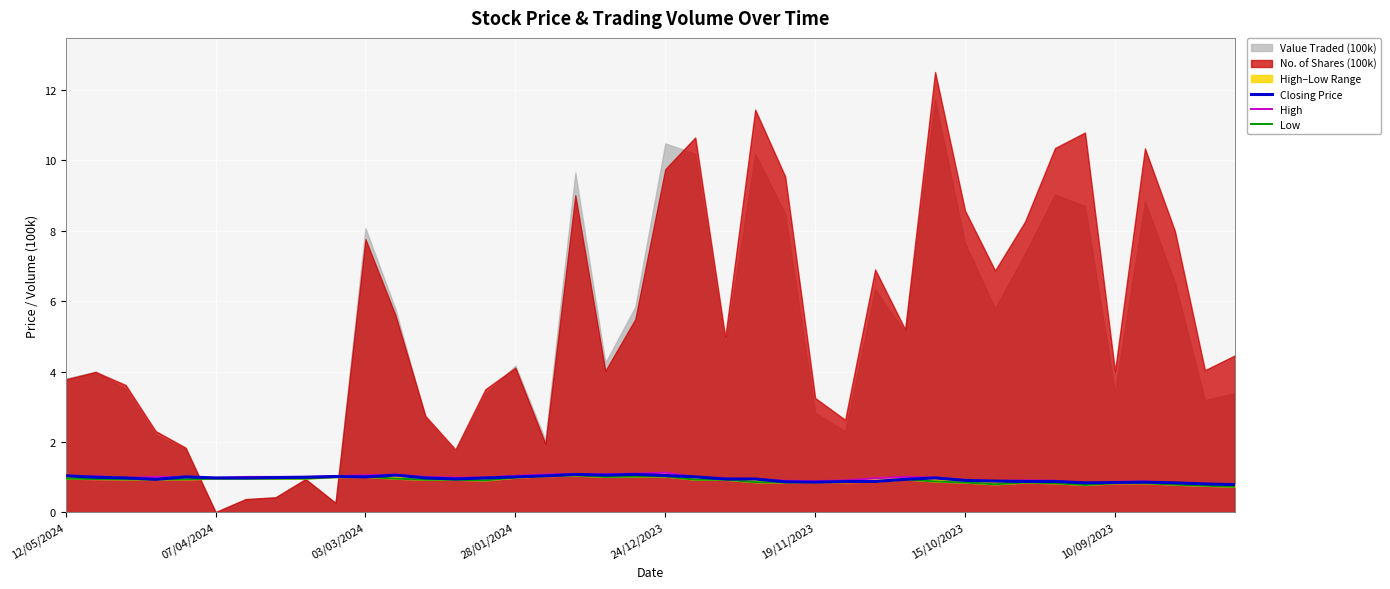

Reading right to left, extract all data points from this chart.

Closing Price: 0.8	0.8	0.8	0.9	0.8	0.8	0.9	0.9	0.9	0.9	1.0	0.9	0.9	0.9	0.9	0.9	0.9	0.9	1.0	1.1	1.1	1.1	1.1	1.0	1.0	1.0	0.9	1.0	1.1	1.0	1.0	1.0	1.0	1.0	1.0	1.0	0.9	1.0	1.0	1.0
High: 0.8	0.8	0.8	0.9	0.9	0.8	0.9	0.9	0.9	0.9	1.0	1.0	1.0	0.9	0.9	0.9	0.9	1.0	1.0	1.1	1.1	1.1	1.1	1.1	1.0	1.0	1.0	1.0	1.1	1.1	1.0	1.0	1.0	1.0	1.0	1.0	1.0	1.0	1.0	1.0
Low: 0.7	0.8	0.8	0.8	0.8	0.8	0.8	0.8	0.8	0.8	0.9	0.9	0.9	0.9	0.9	0.8	0.9	0.9	0.9	1.0	1.0	1.0	1.1	1.0	1.0	0.9	0.9	0.9	1.0	1.0	1.0	1.0	1.0	1.0	1.0	0.9	0.9	0.9	0.9	1.0